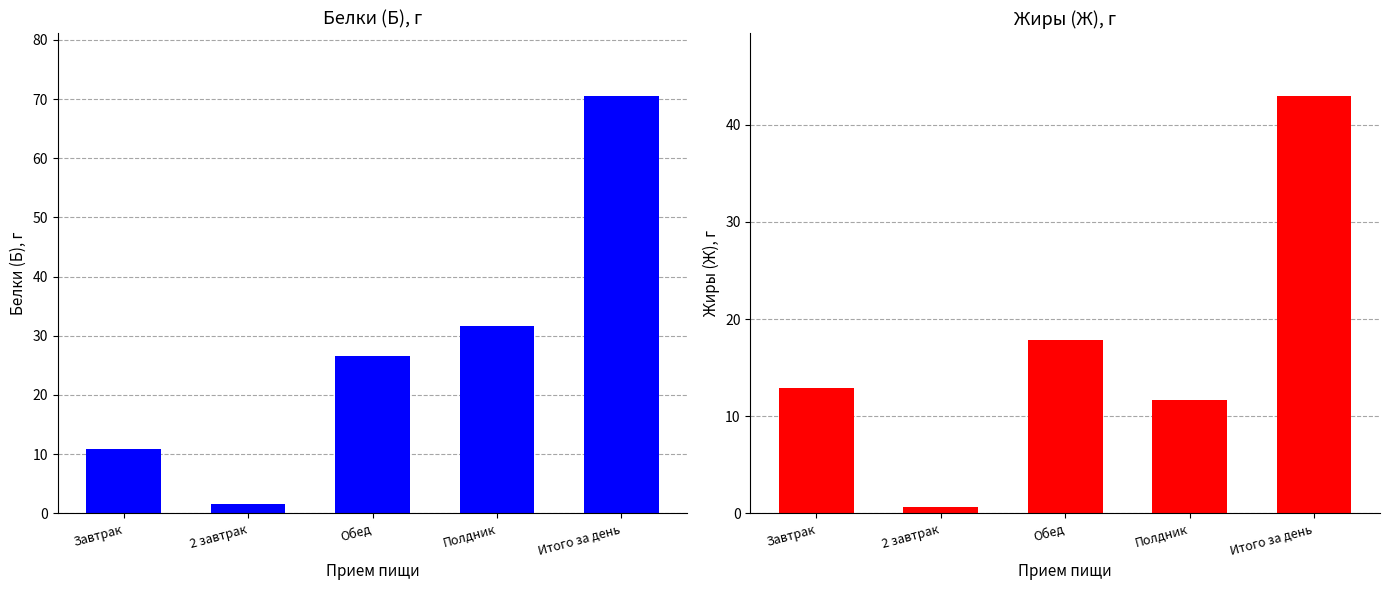

What is the maximum value for Белки (Б), г?

70.6